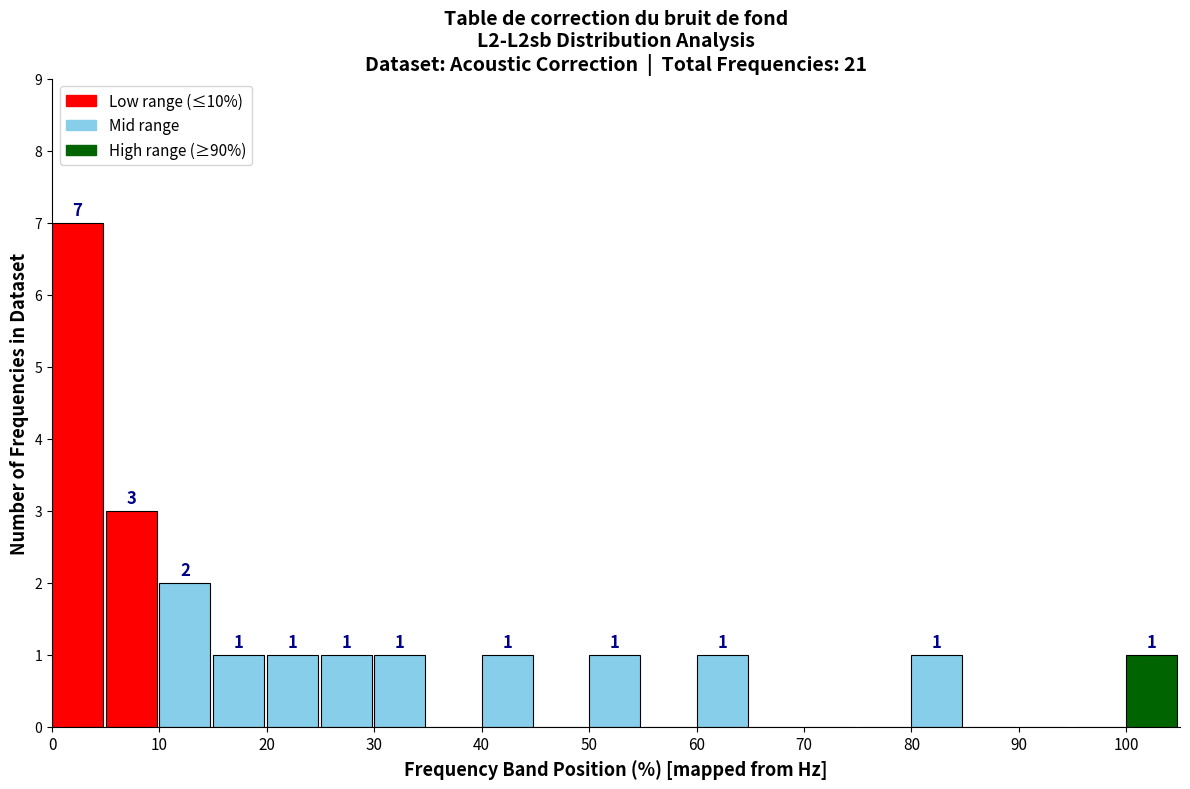

Over which range of the x-axis is the bar tallest?

0 to 5